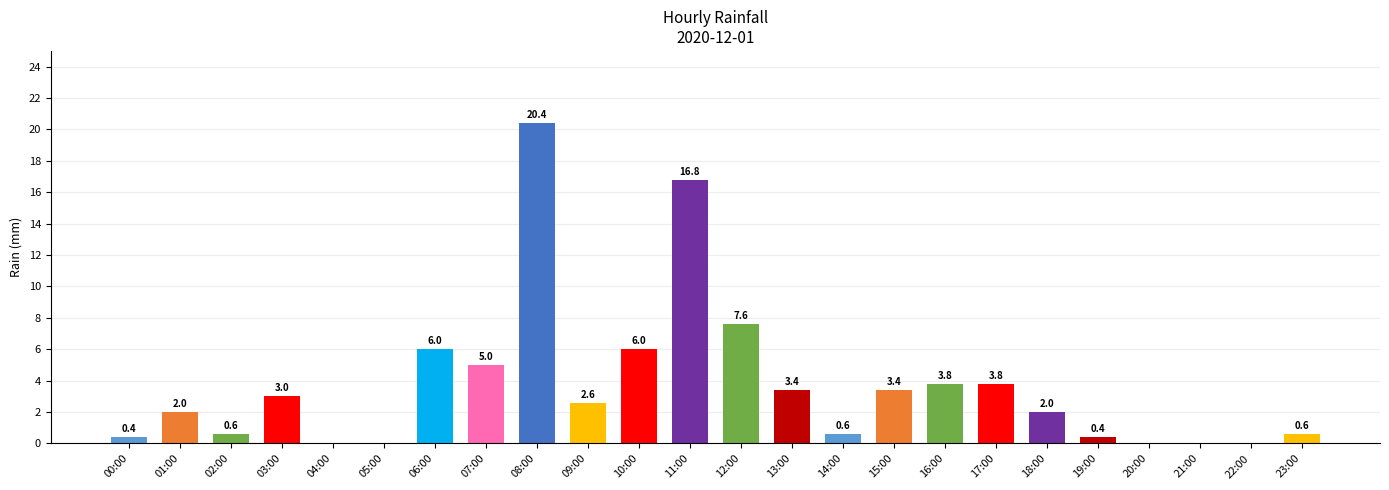

At which label is the value closest to 10?

12:00